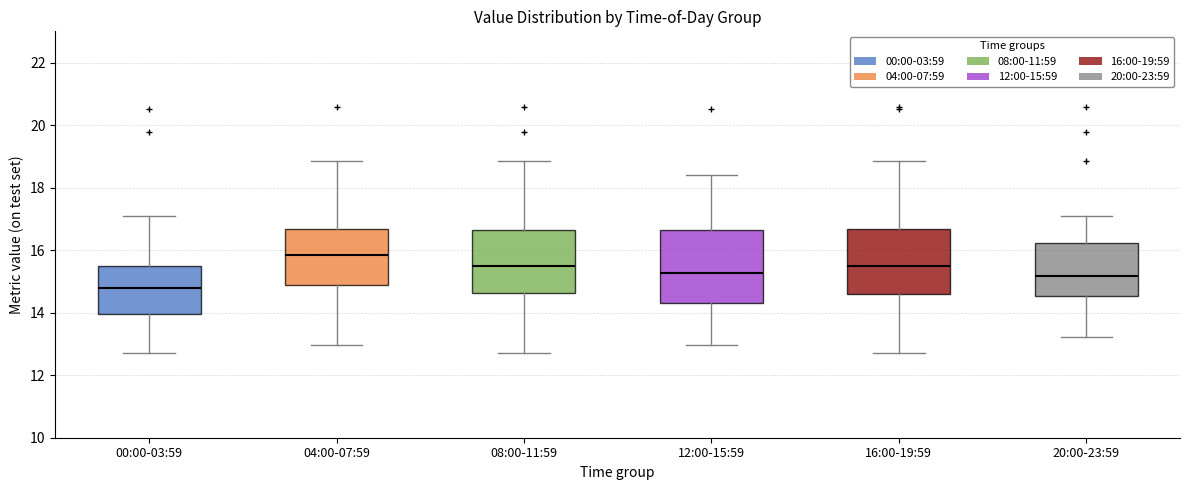

Where does the median line of the box for 20:00-23:59 sit on the y-axis? The values are not printed on the chart, so give them approximately, as read against the axis.

15.2